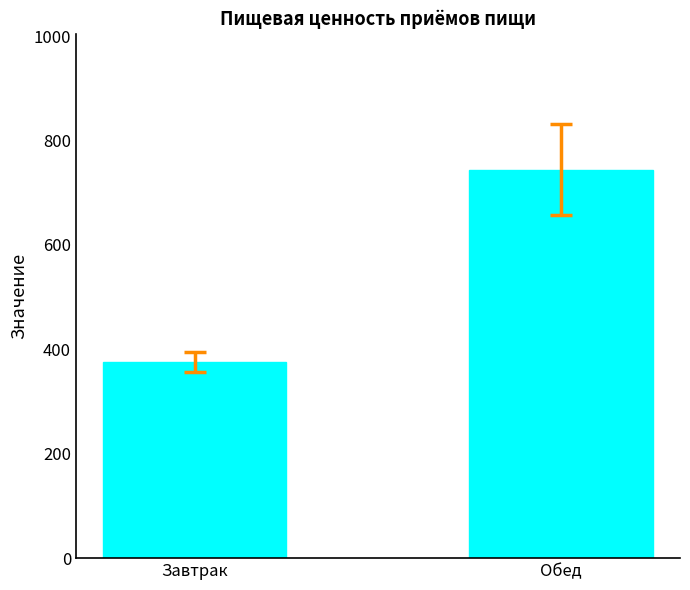

Reading right to left, what are all the values shown in this chart?

744.1	376.0